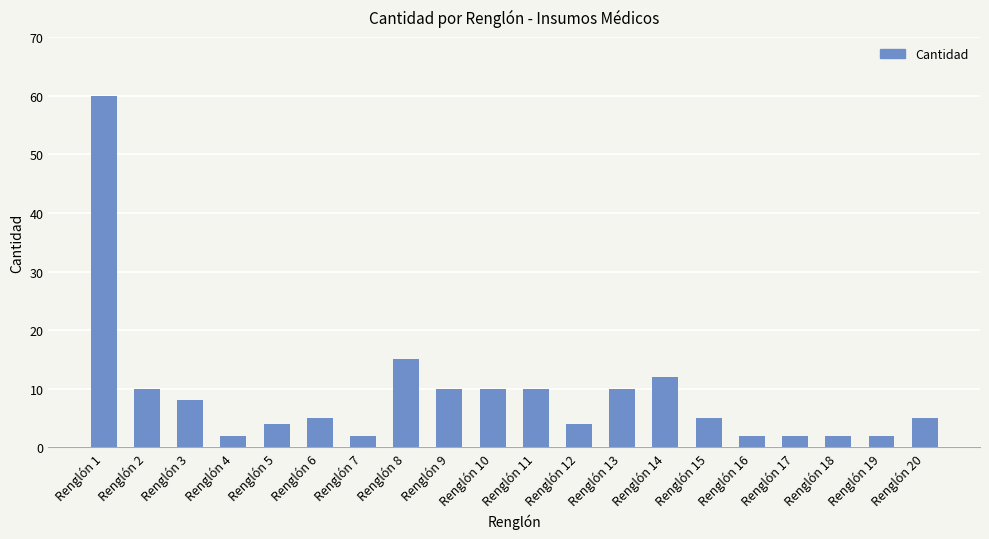

What is the change in value from Renglón 12 to Renglón 15?

+1